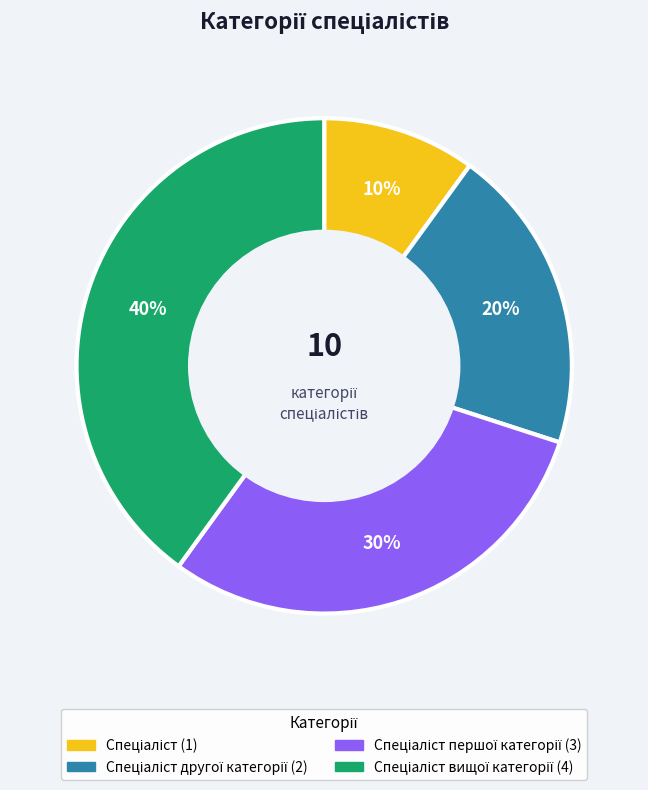

To the nearest percent, what is the average slice percentage?

25%